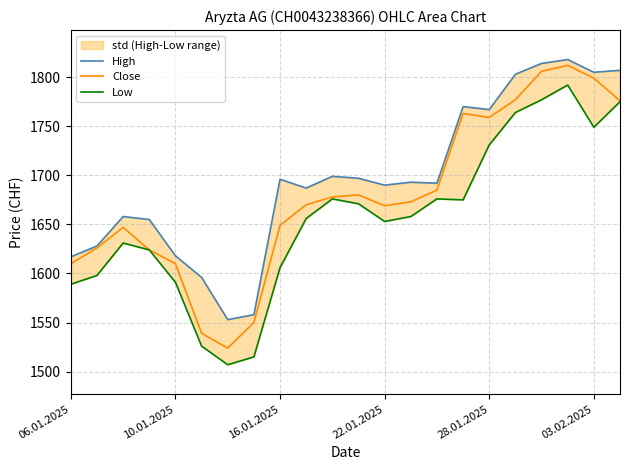

Where does the Low series first go above 1658?

10